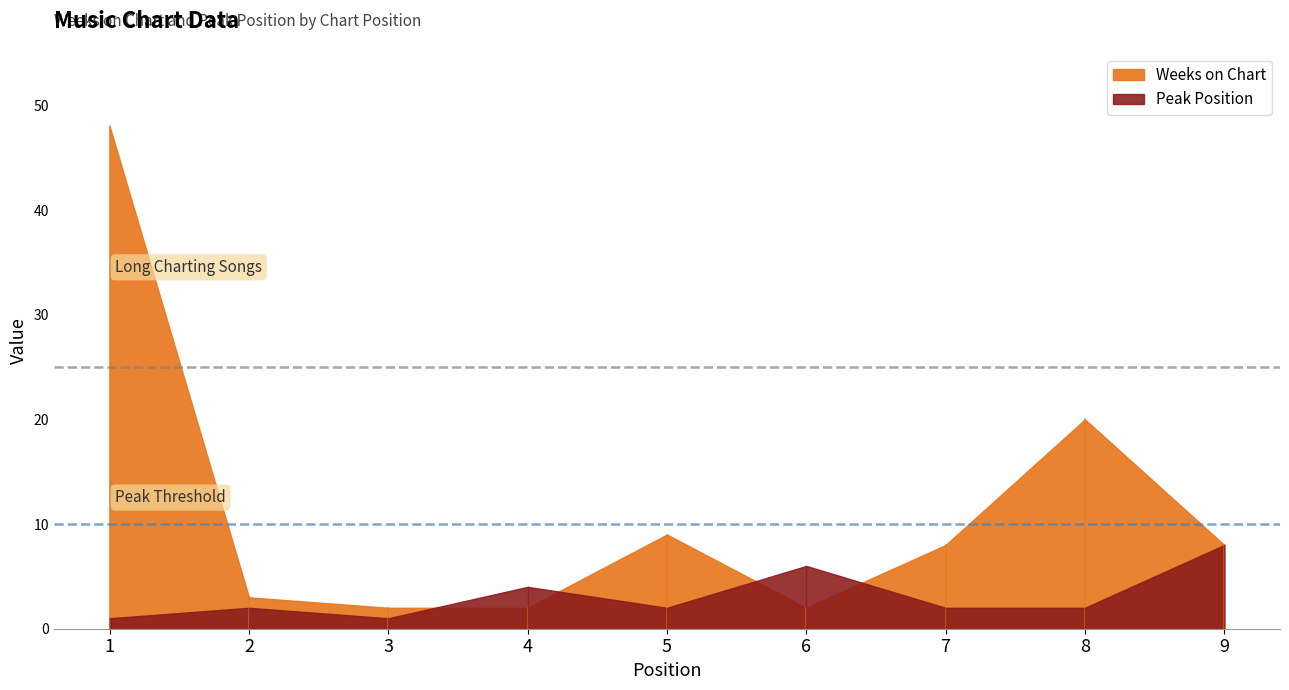

Which series changed the most between 1 and 9?

Weeks on Chart